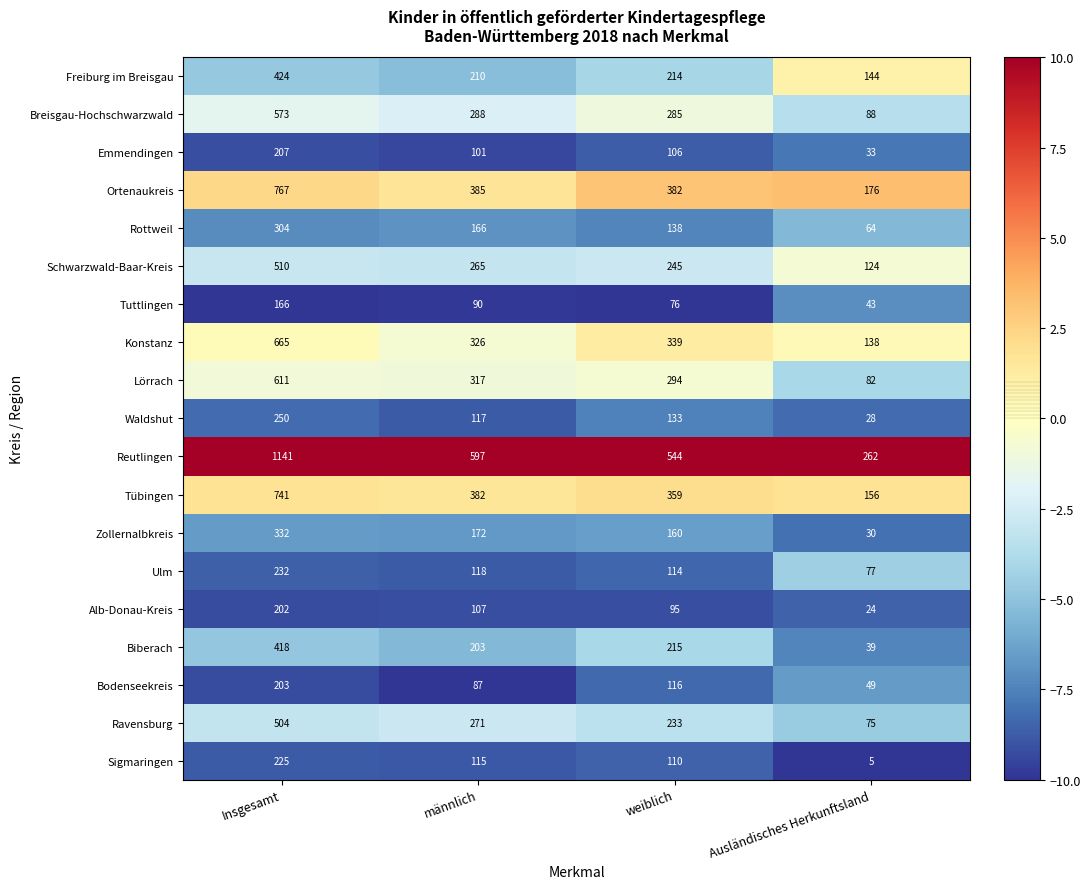

What is the average value of the Lörrach series?

326